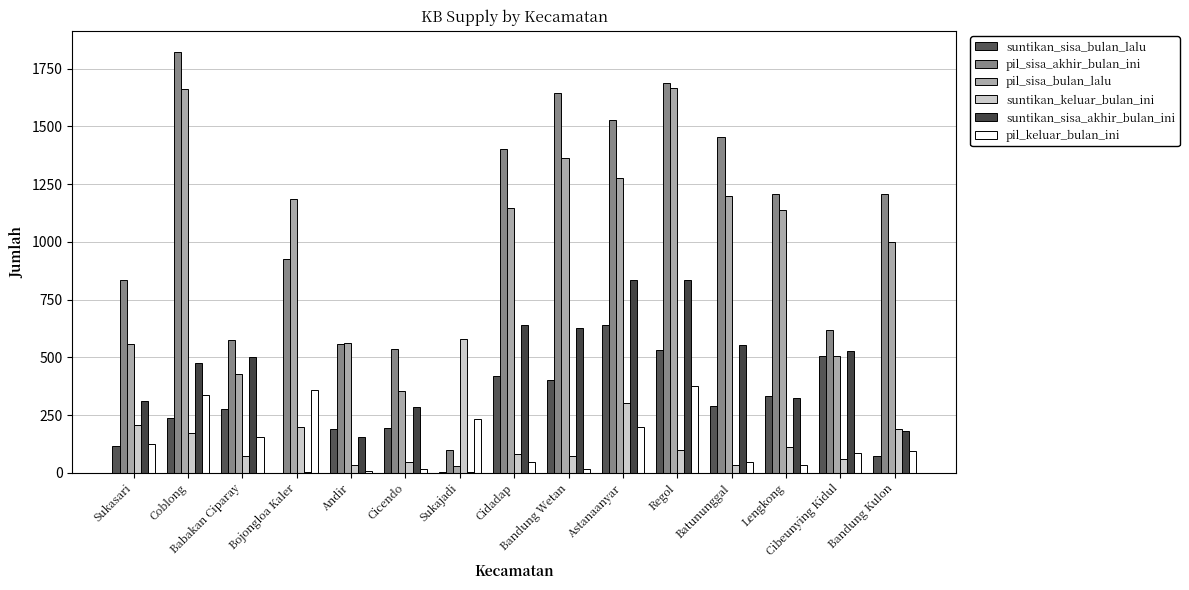

Which series has the largest total across all categories?

pil_sisa_akhir_bulan_ini